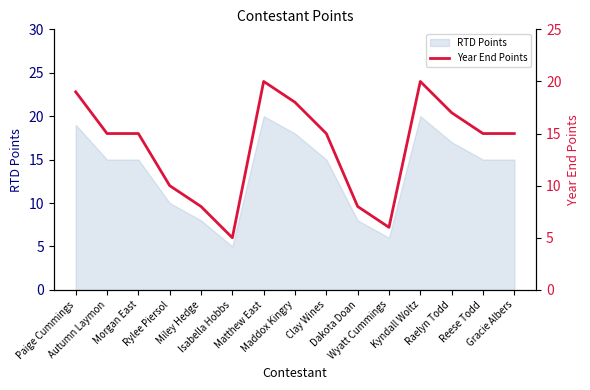

Rank the categories by value from lowest to highest.

Isabella Hobbs, Wyatt Cummings, Miley Hedge, Dakota Doan, Rylee Piersol, Autumn Laymon, Morgan East, Clay Wines, Reese Todd, Gracie Albers, Raelyn Todd, Maddox Kingry, Paige Cummings, Matthew East, Kyndall Woltz